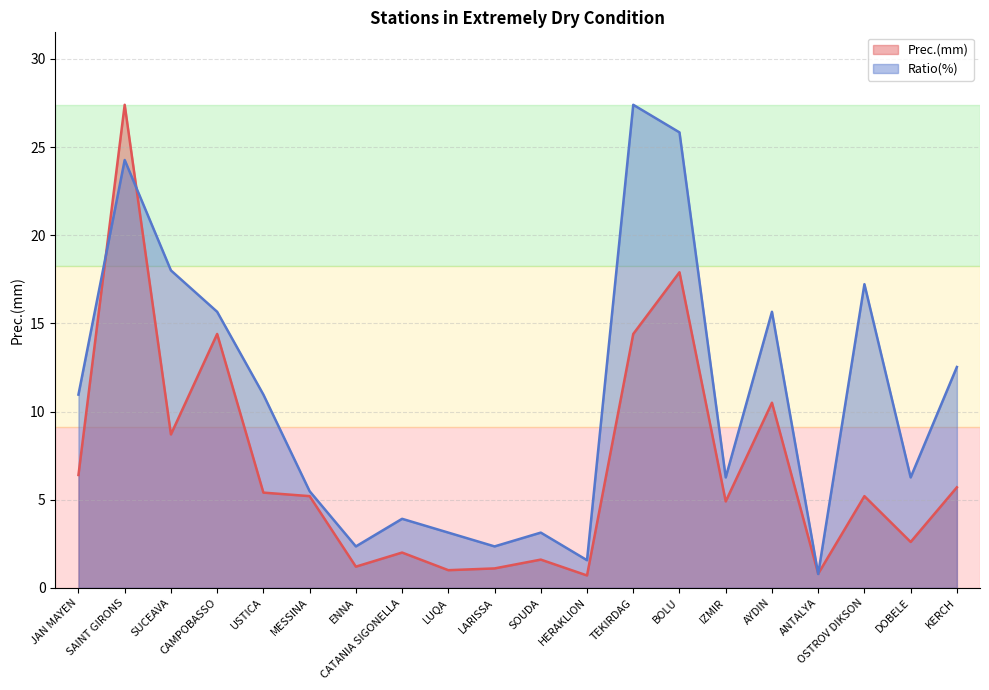

List the series in order of their peak value, highest first.

Prec.(mm), Ratio(%)